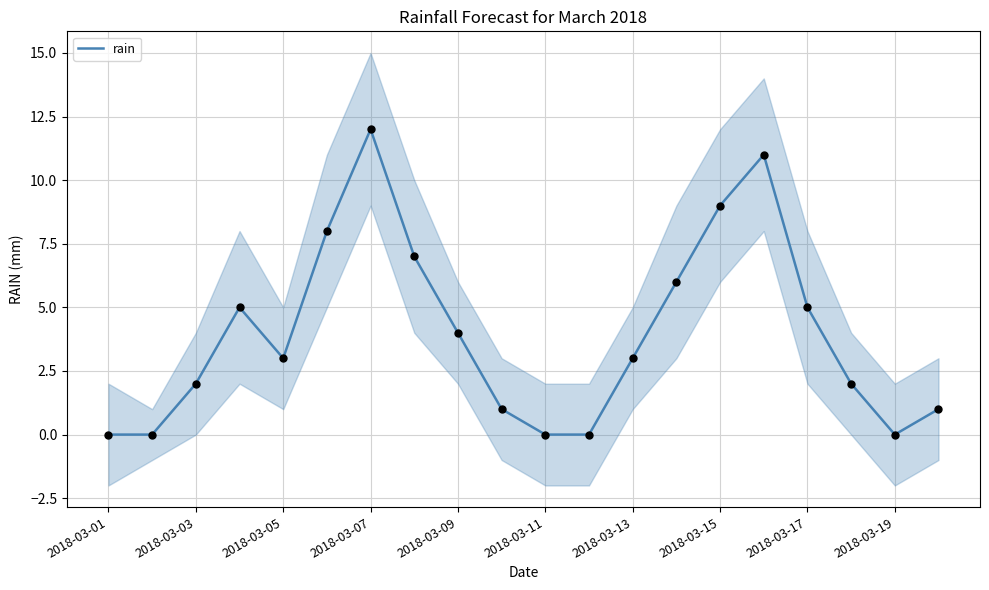

The rain series shows 5 at 2018-03-09. True or false?

False